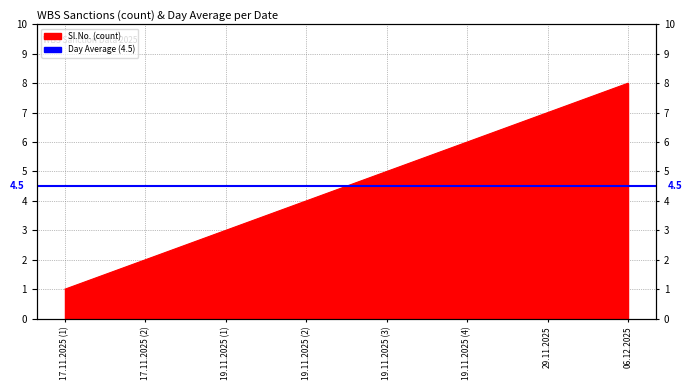

What is the label of the 2nd point from the right?

29.11.2025